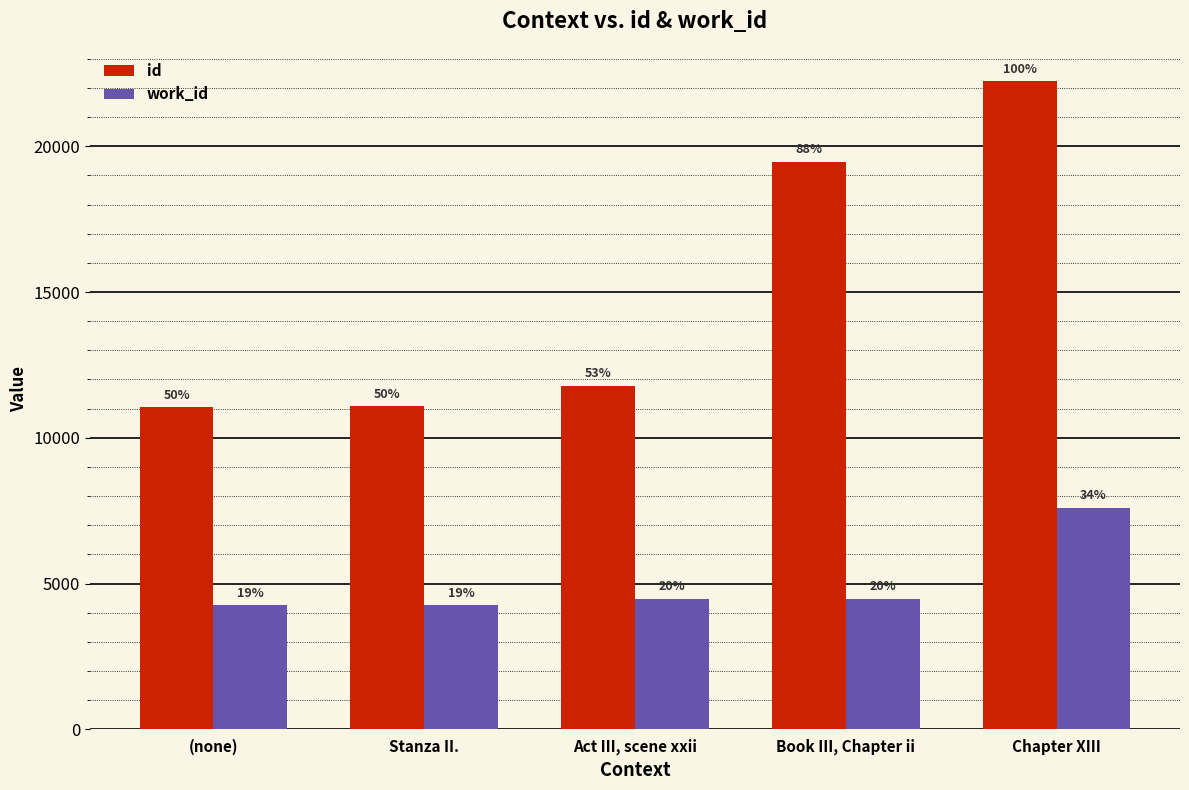

Reading left to right, list all the values displayed in this chart.

id: (none)=11040	Stanza II.=11081	Act III, scene xxii=11776	Book III, Chapter ii=19470	Chapter XIII=22232
work_id: (none)=4248	Stanza II.=4256	Act III, scene xxii=4477	Book III, Chapter ii=4475	Chapter XIII=7593